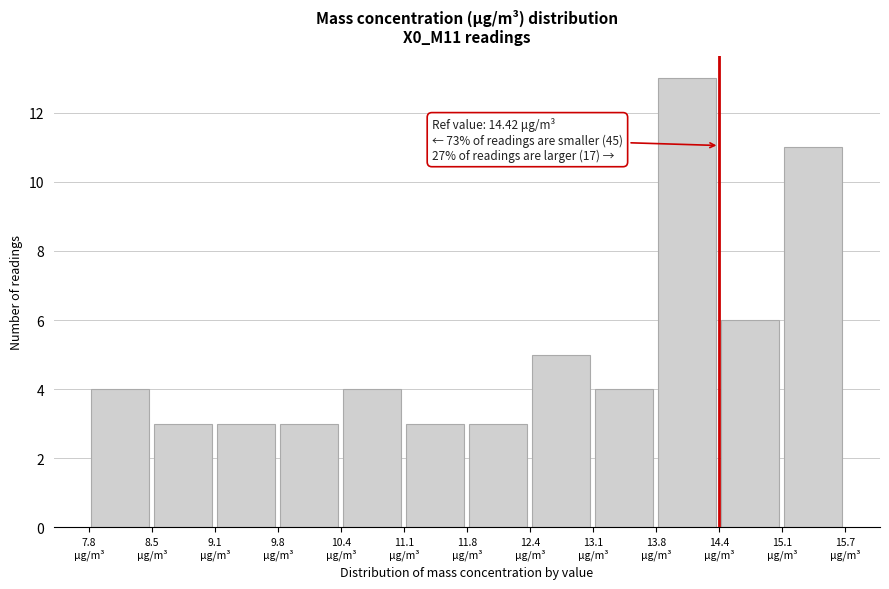

Over which range of the x-axis is the bar tallest?

13.8 to 14.4